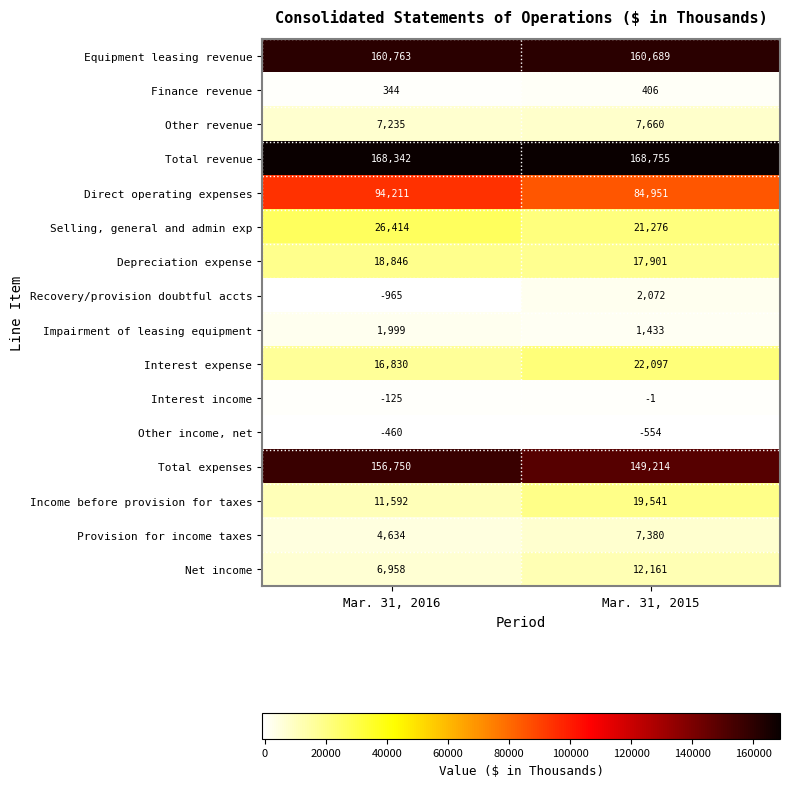

Count the number of data series in this chart.

16